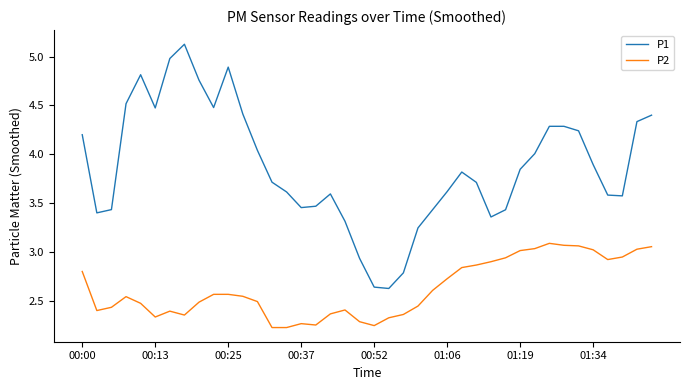

Which series has the largest range (max minus min)?

P1